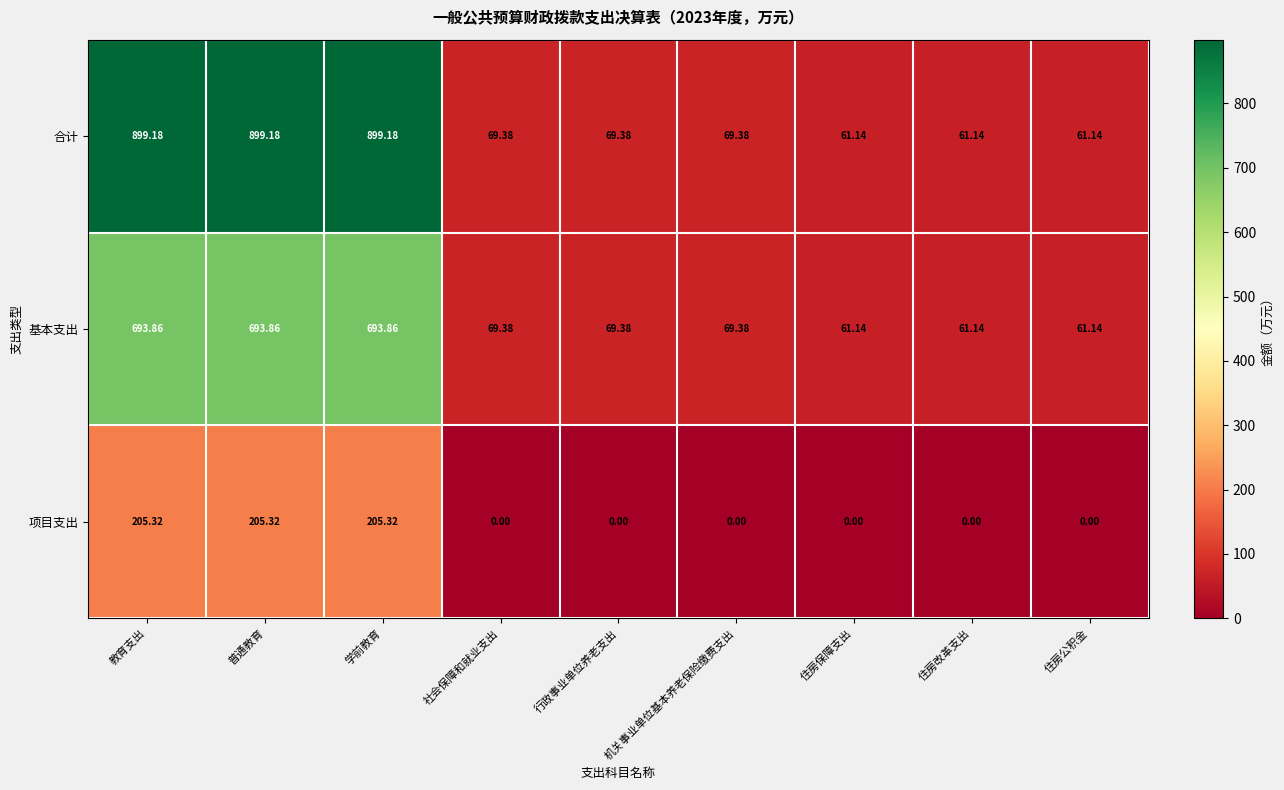

Which series has the largest total across all categories?

合计